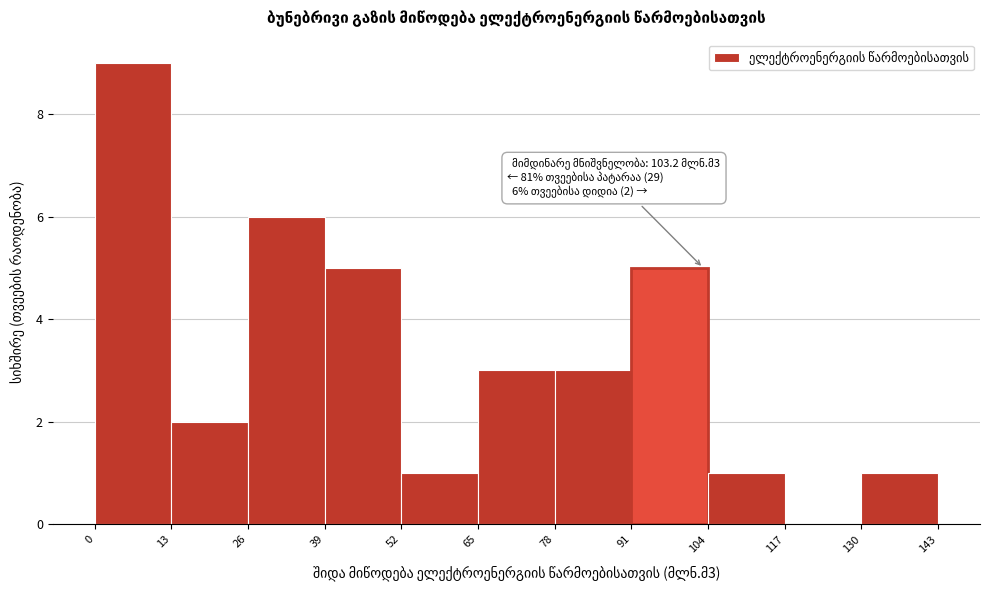

Over which range of the x-axis is the bar tallest?

0 to 13